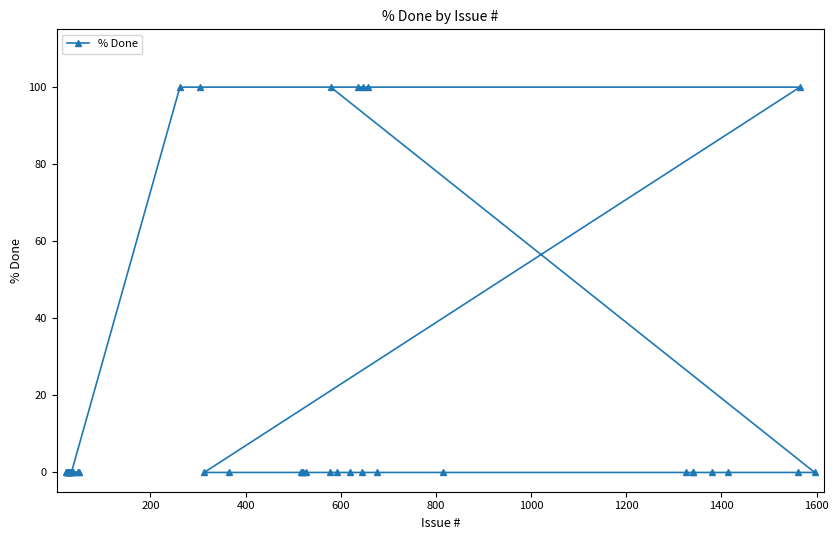

What is the average value?

18